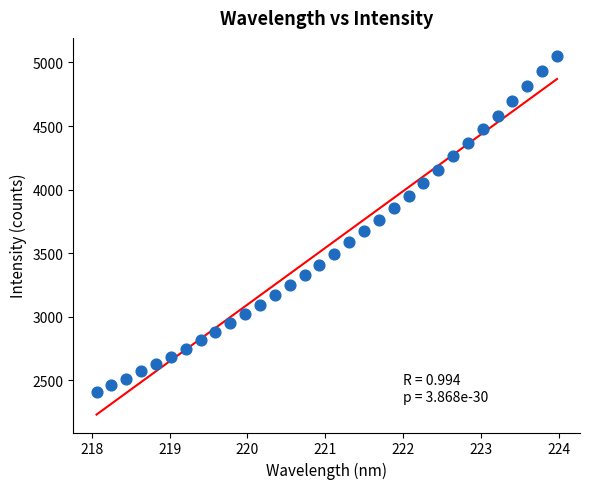

What is the range of X values (max minus min)?

5.9